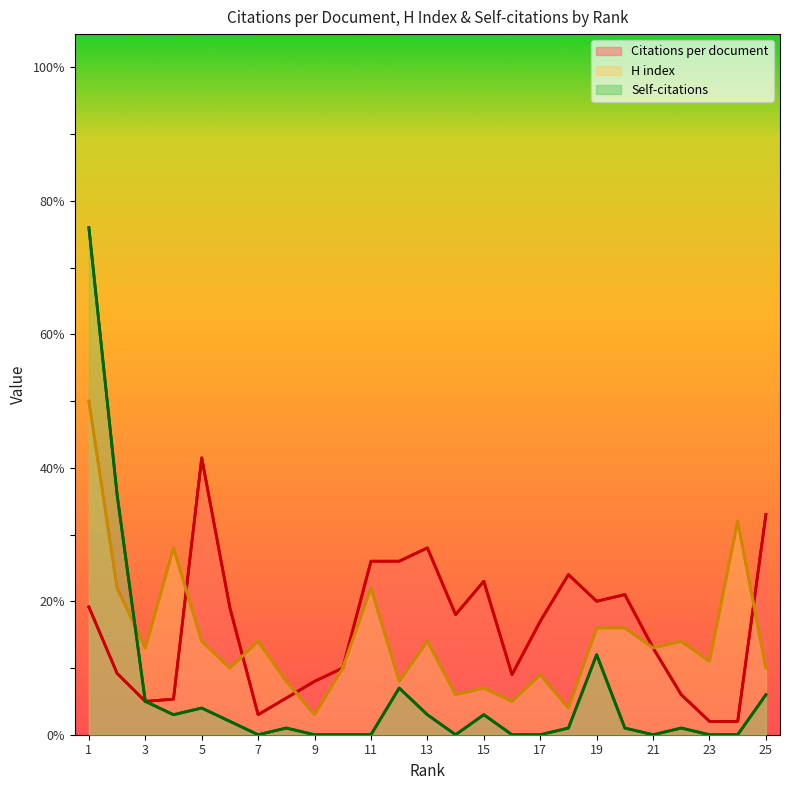

Reading left to right, transcribe all the data shown in this chart.

Citations per document: 1=19.1	2=9.2	3=5.0	4=5.3	5=41.5	6=19.0	7=3.0	8=5.5	9=8.0	10=10.0	11=26.0	12=26.0	13=28.0	14=18.0	15=23.0	16=9.0	17=17.0	18=24.0	19=20.0	20=21.0	21=13.0	22=6.0	23=2.0	24=2.0	25=33.0
H index: 1=50.0	2=22.0	3=13.0	4=28.0	5=14.0	6=10.0	7=14.0	8=8.0	9=3.0	10=10.0	11=22.0	12=8.0	13=14.0	14=6.0	15=7.0	16=5.0	17=9.0	18=4.0	19=16.0	20=16.0	21=13.0	22=14.0	23=11.0	24=32.0	25=10.0
Self-citations: 1=76.0	2=36.0	3=5.0	4=3.0	5=4.0	6=2.0	7=0.0	8=1.0	9=0.0	10=0.0	11=0.0	12=7.0	13=3.0	14=0.0	15=3.0	16=0.0	17=0.0	18=1.0	19=12.0	20=1.0	21=0.0	22=1.0	23=0.0	24=0.0	25=6.0